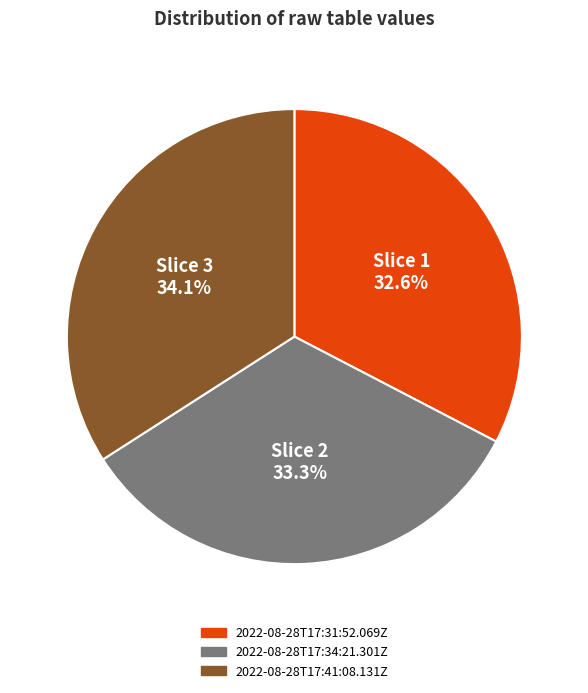

Rank the categories by value from highest to lowest.

2022-08-28T17:41:08.131Z, 2022-08-28T17:34:21.301Z, 2022-08-28T17:31:52.069Z